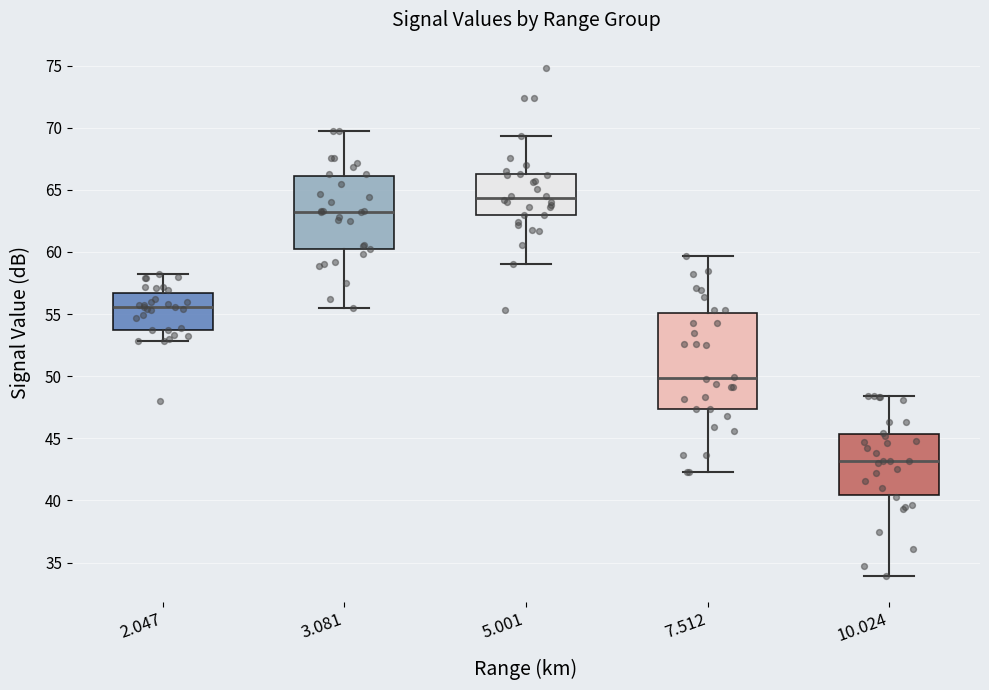

Where does the median line of the box at x = 3.081 sit on the y-axis? The values are not printed on the chart, so give them approximately, as read against the axis.

63.5